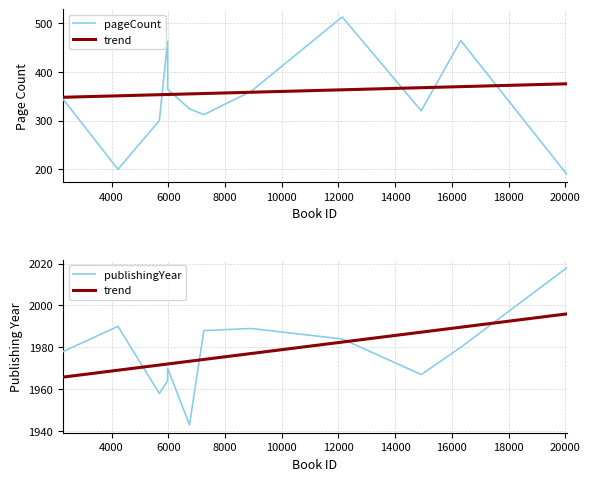

What are all the series names shown in the legend?

pageCount, trend, publishingYear